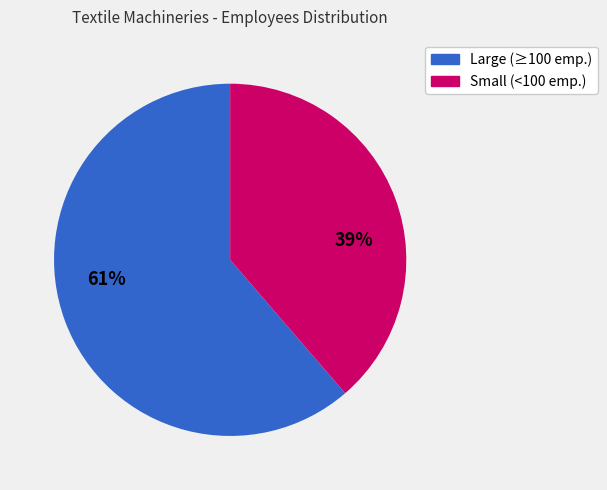

To the nearest percent, what is the average slice percentage?

50%